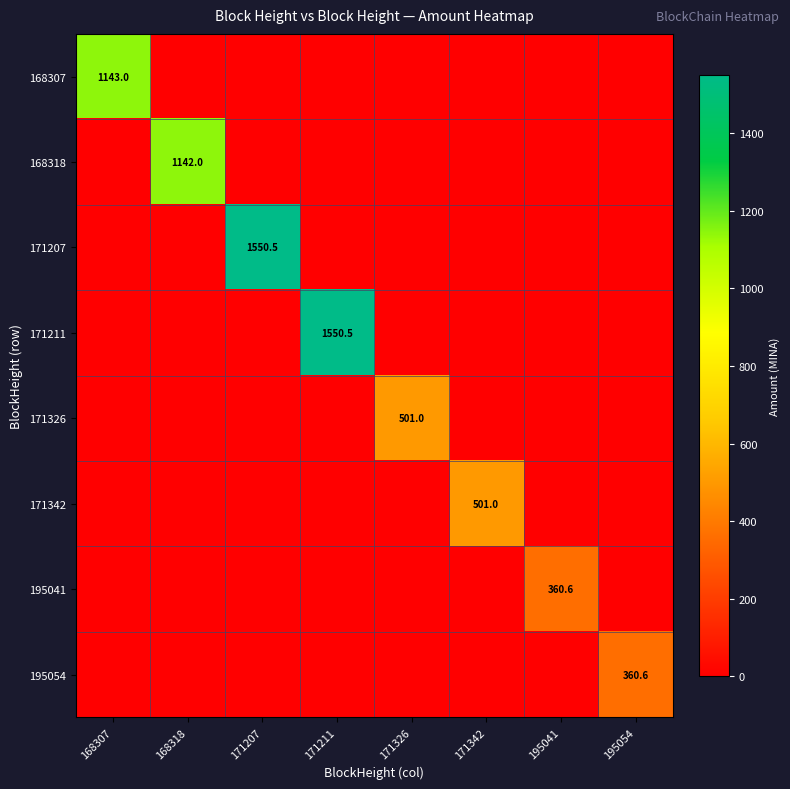

The value of 195041 at 195041 is 360.6. True or false?

True